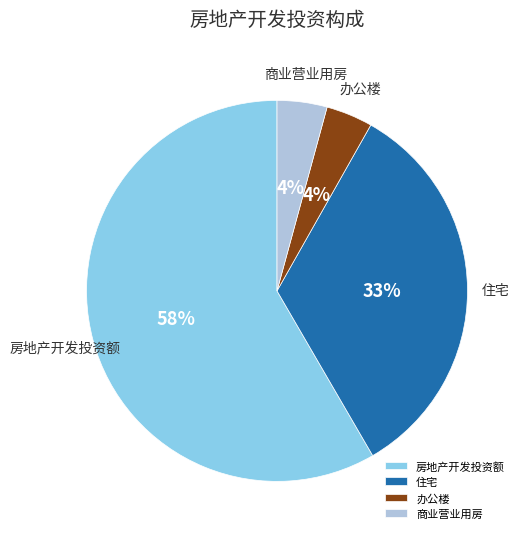

Is it true that 办公楼 is 4% of the pie?

True